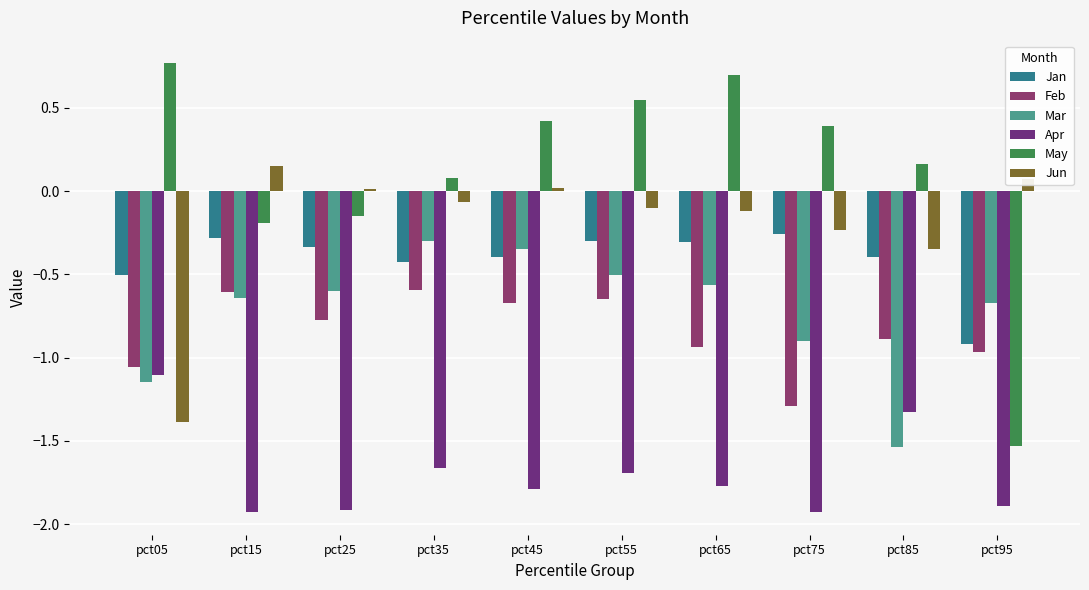

Which series has the largest total across all categories?

May